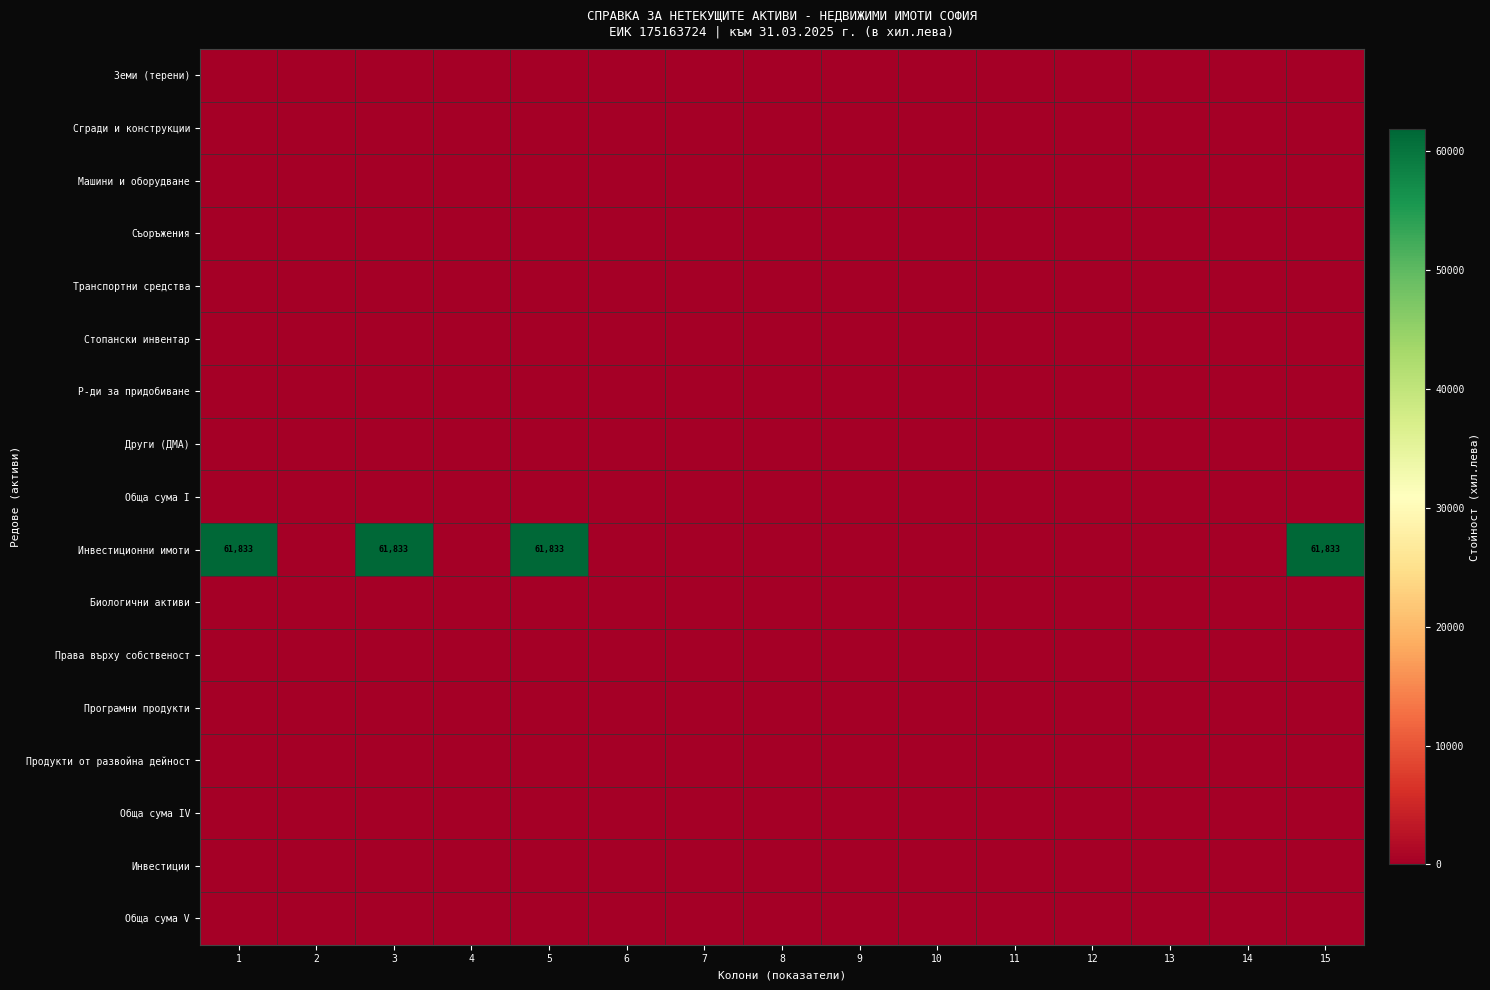

At 15, list the series in order from largest to smallest.

Инвестиционни имоти, Земи (терени), Сгради и конструкции, Машини и оборудване, Съоръжения, Транспортни средства, Стопански инвентар, Р-ди за придобиване, Други (ДМА), Обща сума I, Биологични активи, Права върху собственост, Програмни продукти, Продукти от развойна дейност, Обща сума IV, Инвестиции, Обща сума V